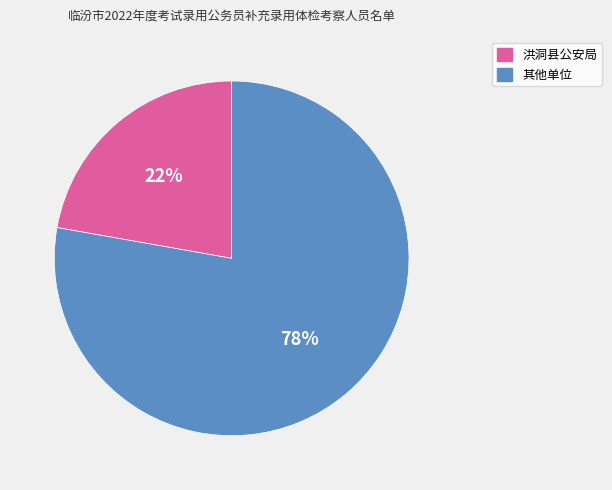

To the nearest percent, what is the average slice percentage?

50%